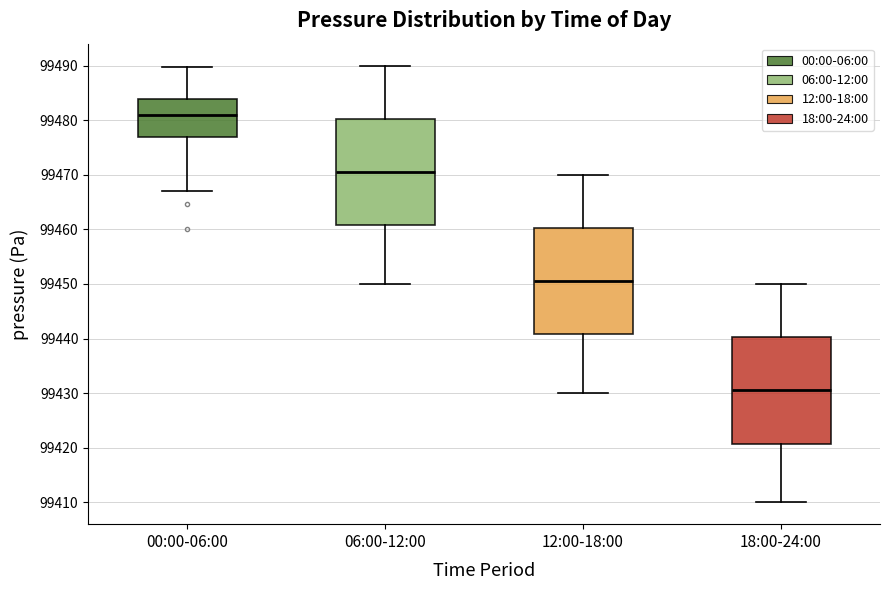

Reading left to right, transcribe this box plot: for each box, give where its median line is, the range the box spans, and where its two whiskers end, as read against the y-axis. The values are not printed on the chart, so give them approximately, as read against the axis.

00:00-06:00: median 99481, box 99477 to 99484, whiskers 99467 to 99490
06:00-12:00: median 99471, box 99461 to 99480, whiskers 99450 to 99490
12:00-18:00: median 99451, box 99441 to 99460, whiskers 99430 to 99470
18:00-24:00: median 99431, box 99421 to 99440, whiskers 99410 to 99450